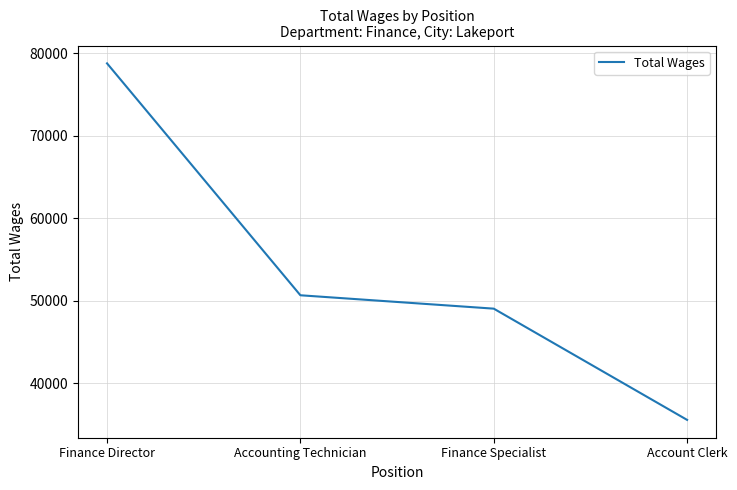

How many lines are shown in the chart?

1